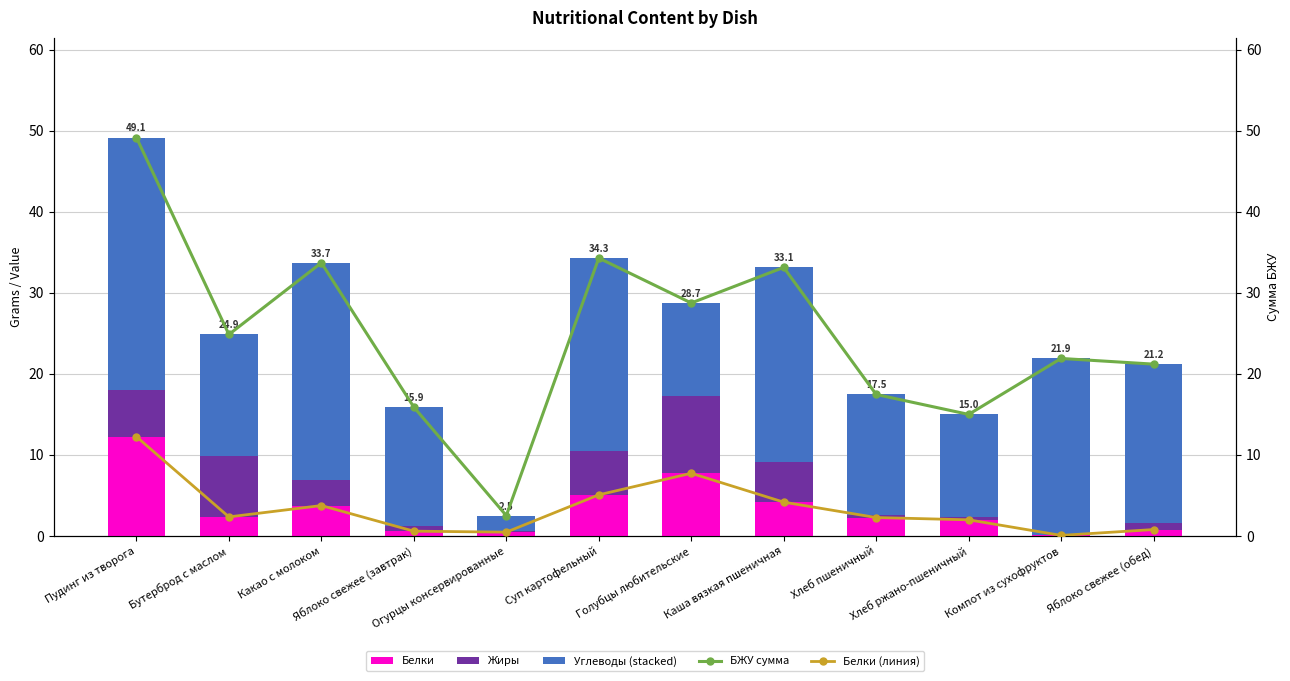

How many groups of bars are there?

12